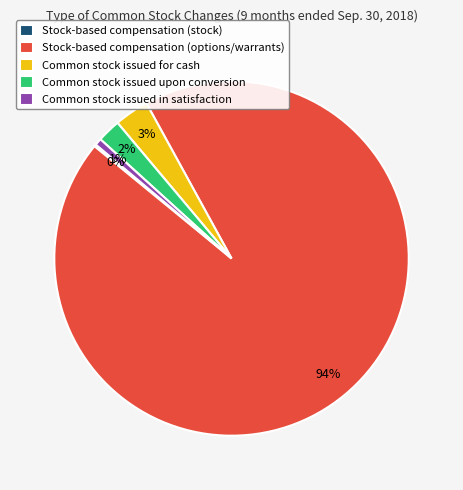

To the nearest percent, what is the combined percentage of Common stock issued upon conversion and Common stock issued for cash?

5%